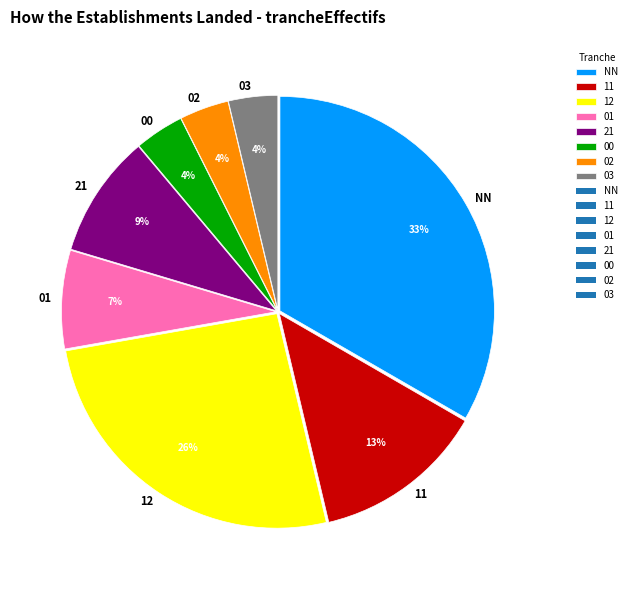

How many segments does this pie chart have?

8